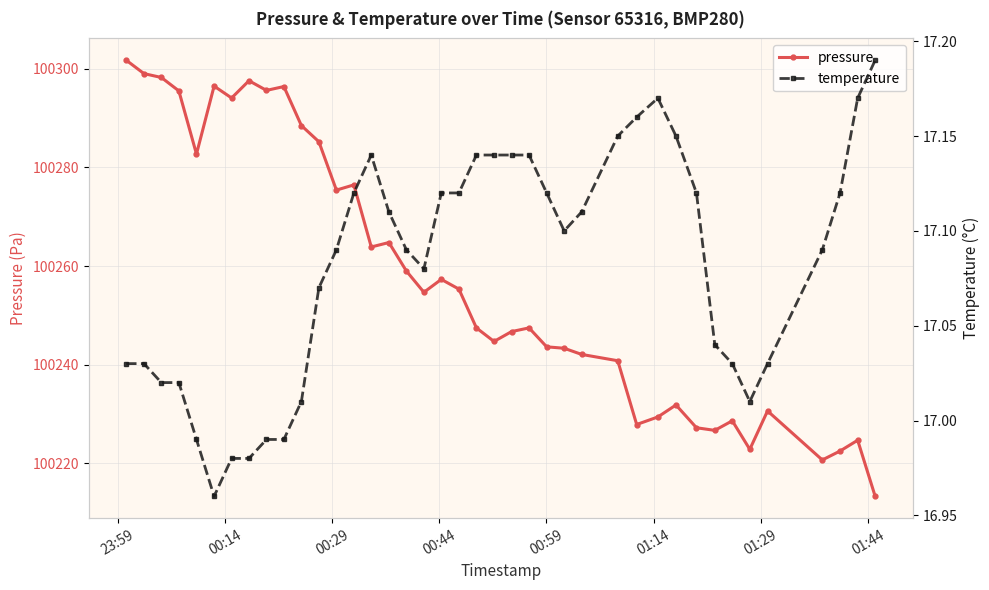

What is the average value of the pressure series?

100257.5